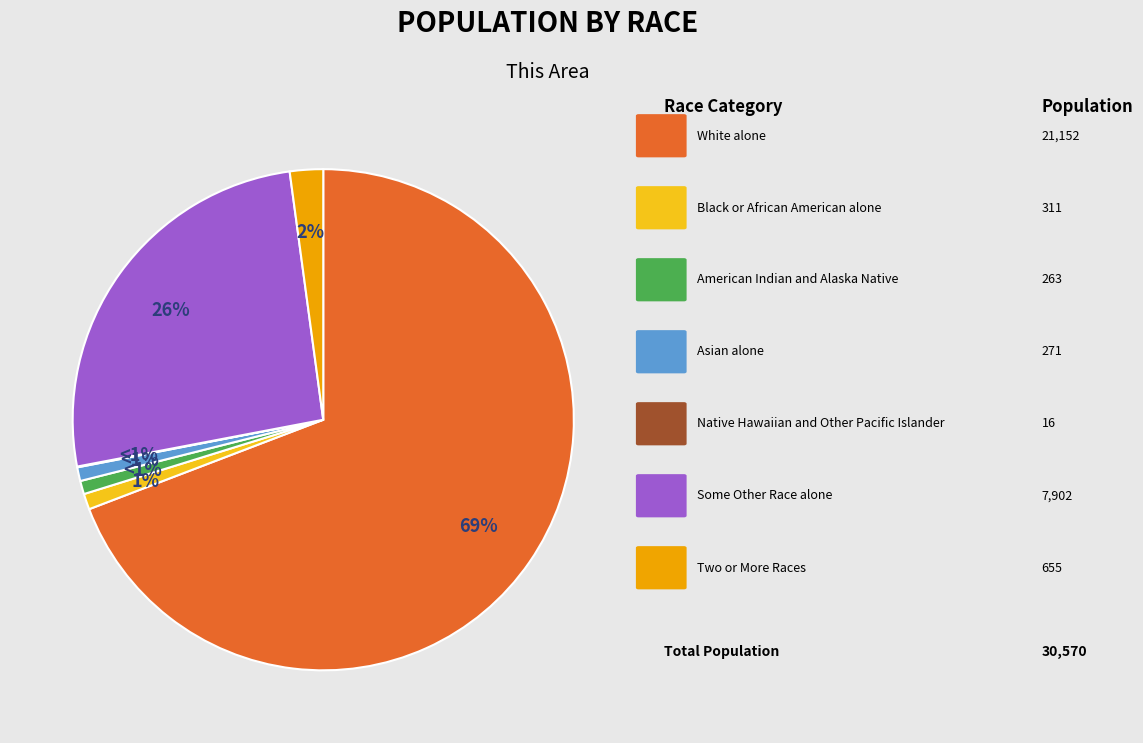

The American Indian and Alaska Native slice represents 15% of the pie. True or false?

False